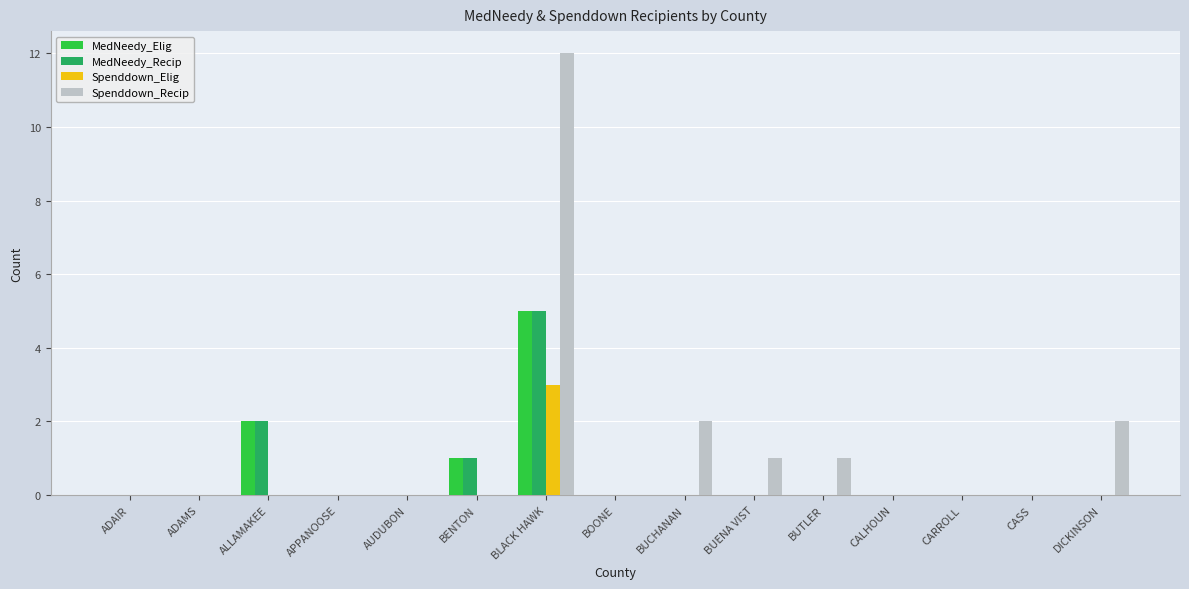

What is the greatest value displayed?

12